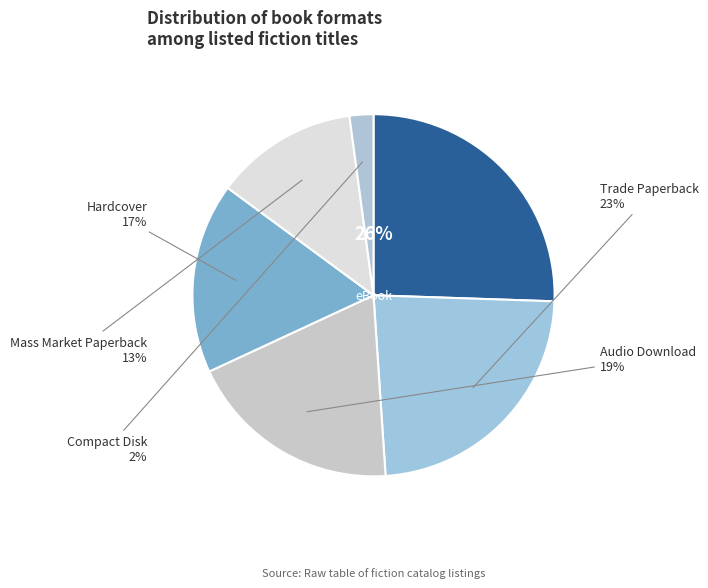

True or false: Mass Market Paperback accounts for 19% of the total.

False